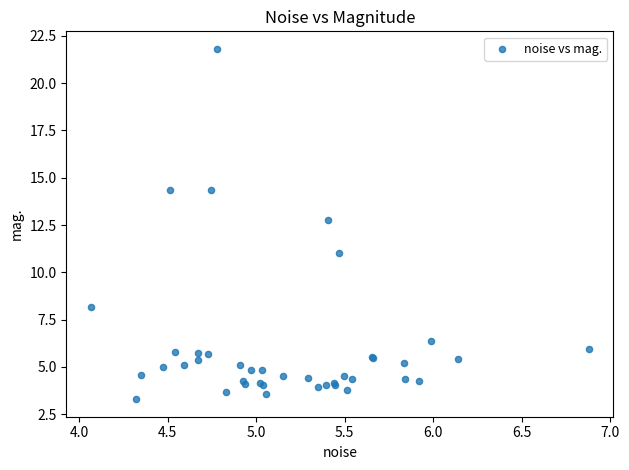

What Y value in the scatter plot is closest to 12?

12.7